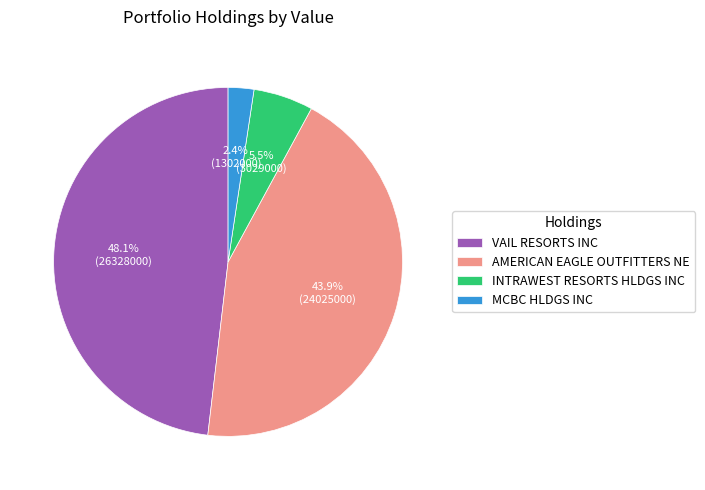

Does VAIL RESORTS INC represent more than half of the total?

No